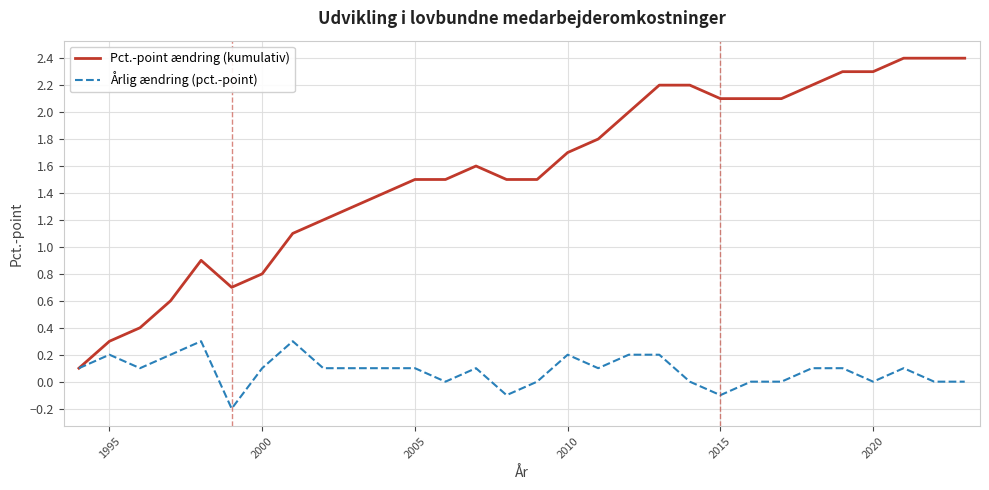

Count the number of data series in this chart.

2